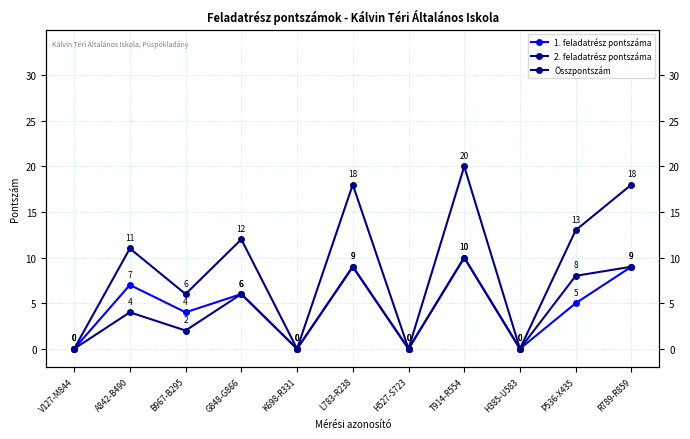

Reading left to right, what are all the values shown in this chart?

1. feladatrész pontszáma: V127-M844=0	A842-B490=7	B967-B295=4	G848-G866=6	K698-R331=0	L783-R238=9	H527-S723=0	T914-R554=10	H385-U583=0	P536-X435=5	R789-R859=9
2. feladatrész pontszáma: V127-M844=0	A842-B490=4	B967-B295=2	G848-G866=6	K698-R331=0	L783-R238=9	H527-S723=0	T914-R554=10	H385-U583=0	P536-X435=8	R789-R859=9
Összpontszám: V127-M844=0	A842-B490=11	B967-B295=6	G848-G866=12	K698-R331=0	L783-R238=18	H527-S723=0	T914-R554=20	H385-U583=0	P536-X435=13	R789-R859=18